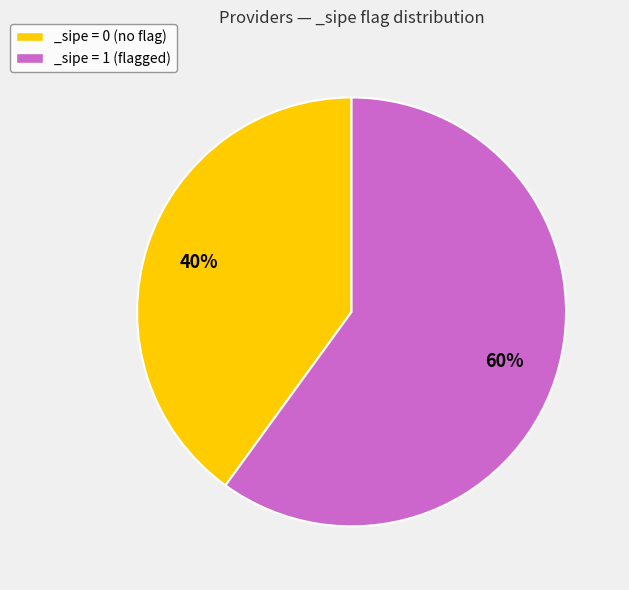

Which has a higher value, _sipe = 0 (no flag) or _sipe = 1 (flagged)?

_sipe = 1 (flagged)